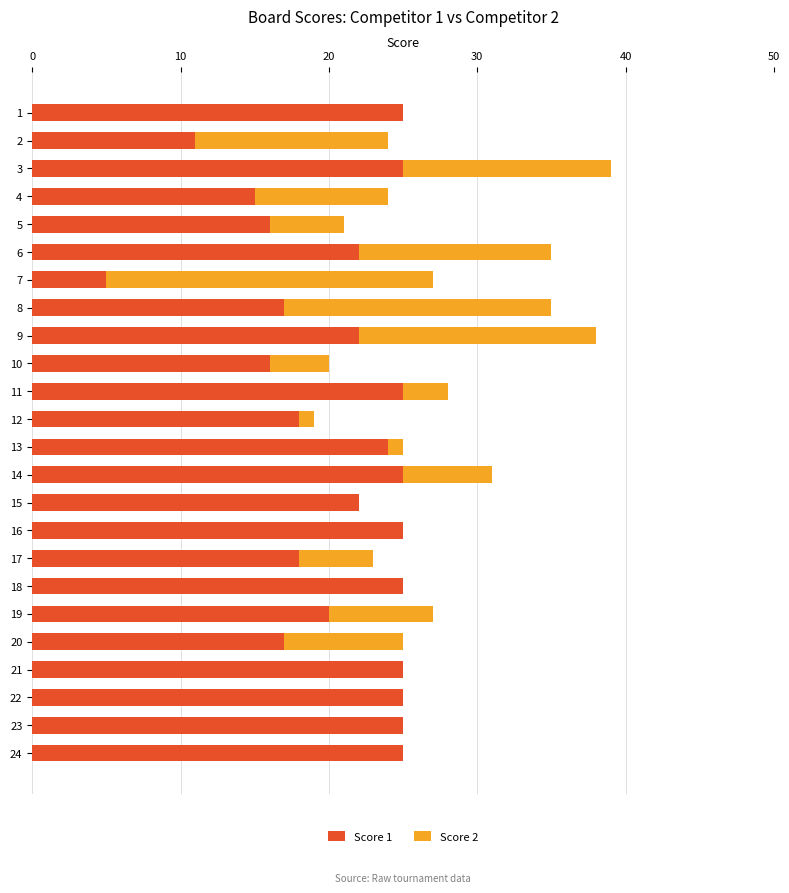

What is the highest value of the Score 1 series?

25